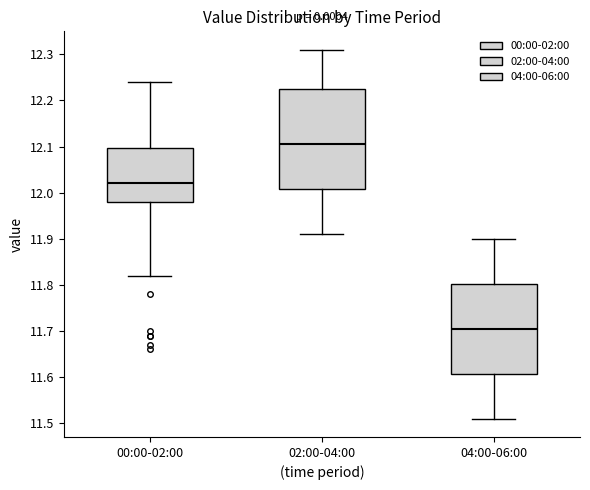

Which box is the tallest, from its lower edge to its upper edge?

02:00-04:00